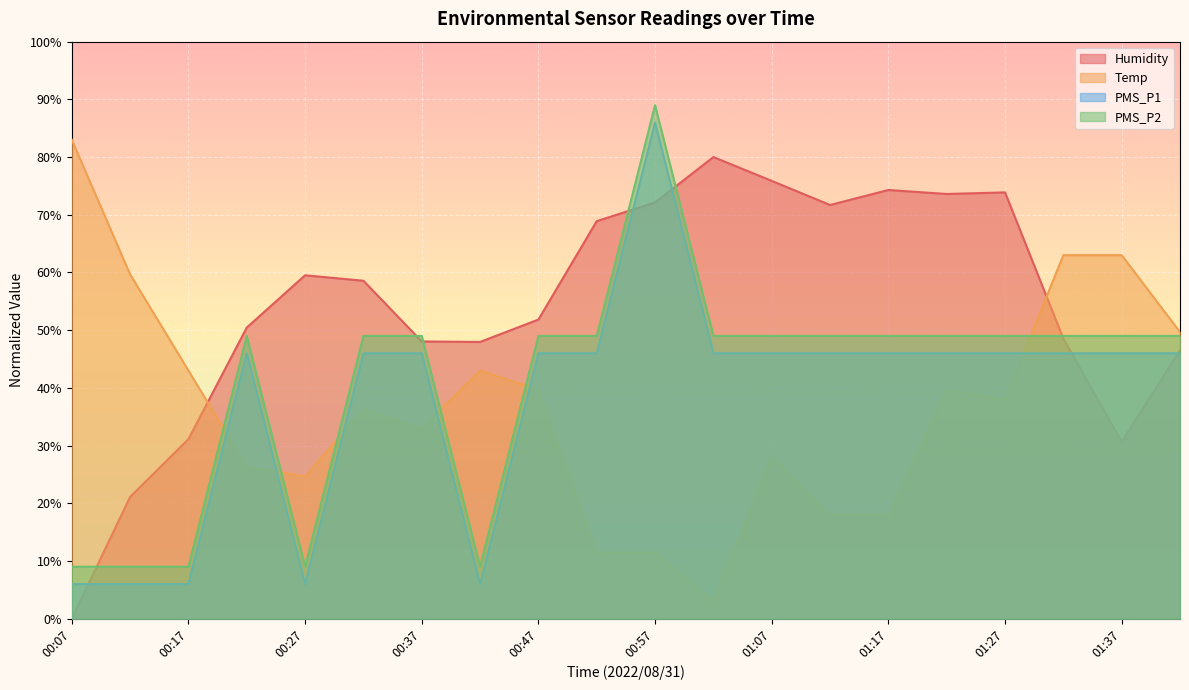

Which series changed the most between 01:07 and 01:27?

Temp